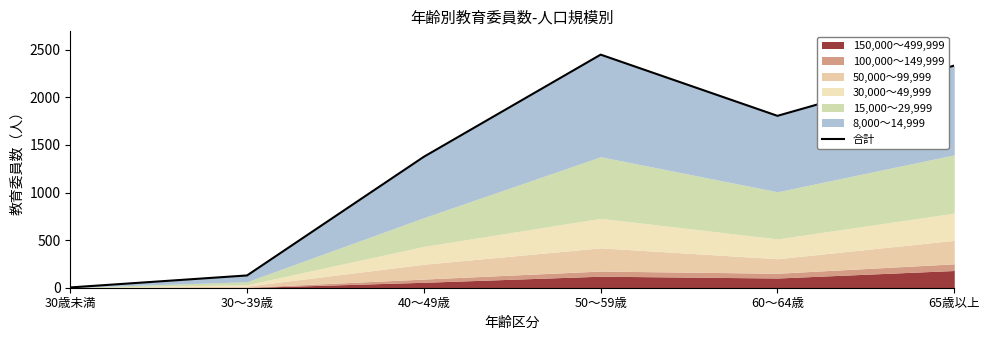

At which category does the chart reach its minimum across all series?

30歳未満